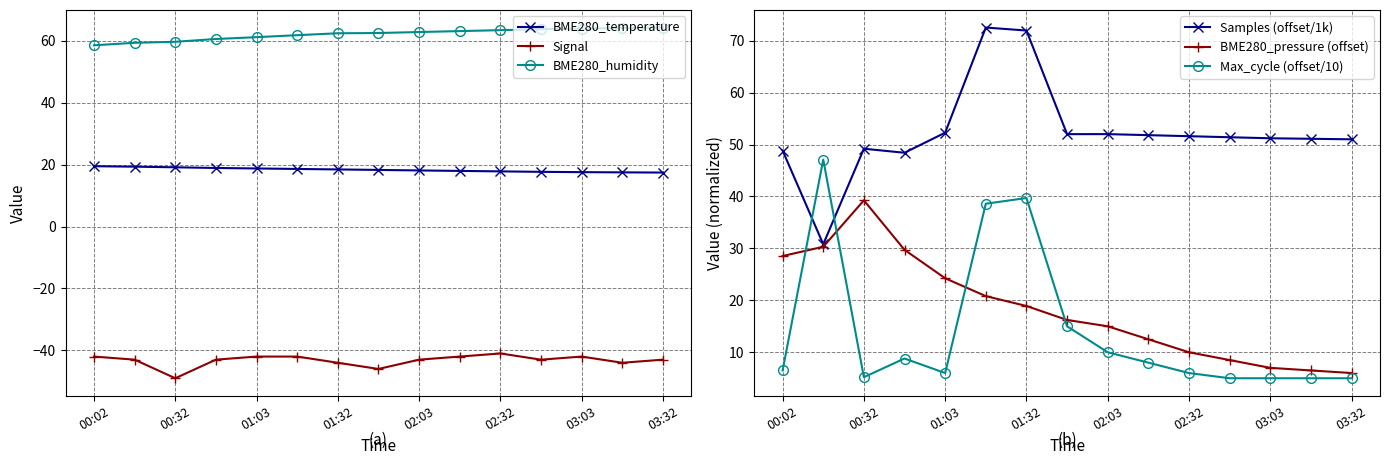

Rank the series at 11 from highest to lowest value.

BME280_humidity, Samples (offset/1k), BME280_temperature, BME280_pressure (offset), Max_cycle (offset/10), Signal